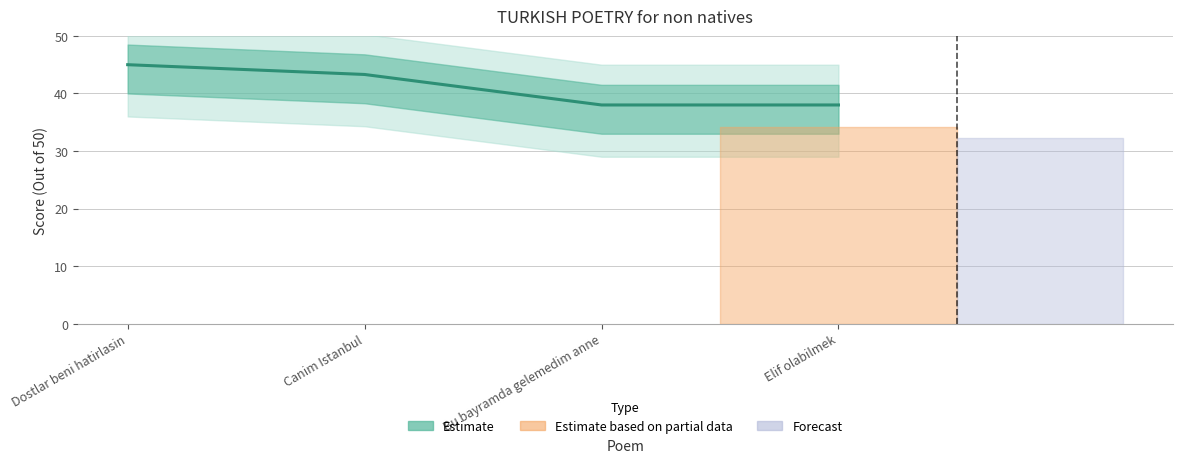

What is the greatest value displayed?

45.0